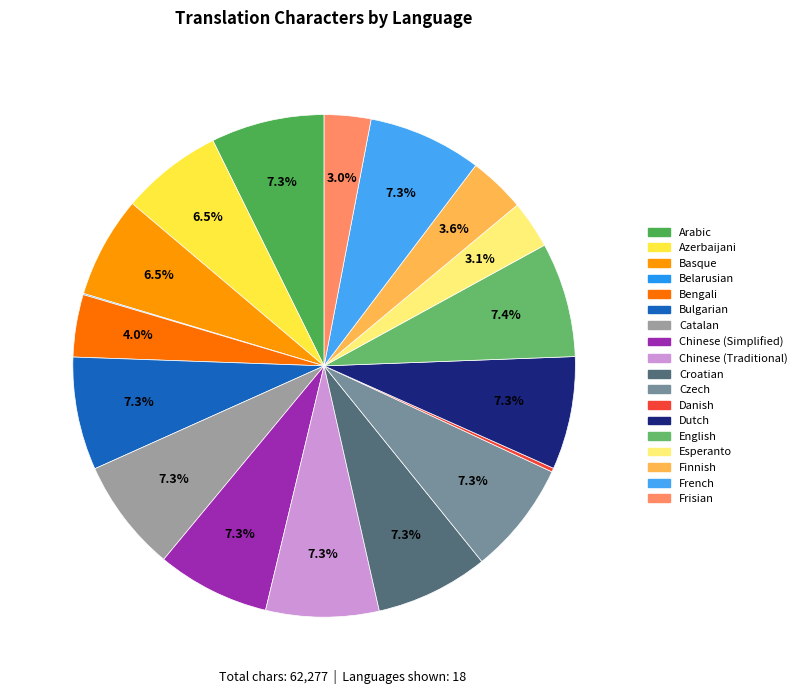

Does any single category account for the majority?

No